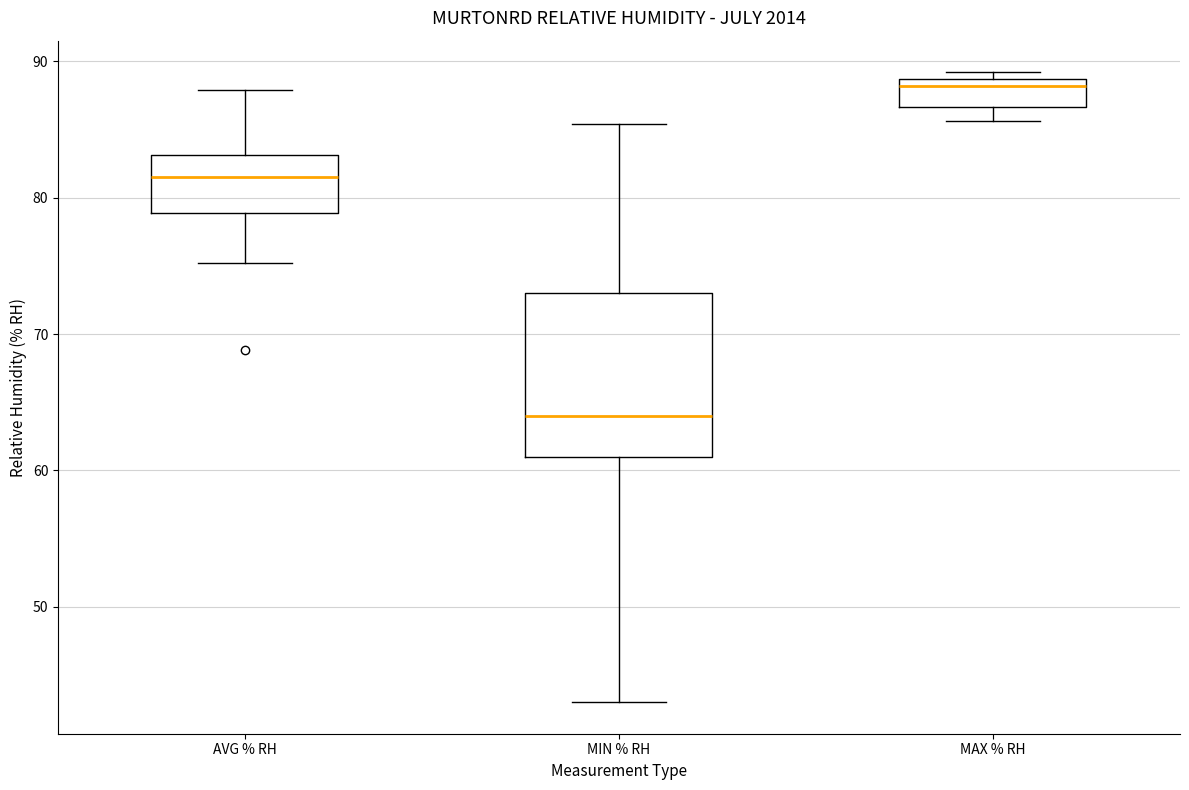

Reading left to right, transcribe this box plot: for each box, give where its median line is, the range the box spans, and where its two whiskers end, as read against the y-axis. The values are not printed on the chart, so give them approximately, as read against the axis.

AVG % RH: median 82, box 79 to 83, whiskers 75 to 88
MIN % RH: median 64, box 61 to 73, whiskers 43 to 85
MAX % RH: median 88, box 87 to 89, whiskers 86 to 89 (just above the box's upper edge)